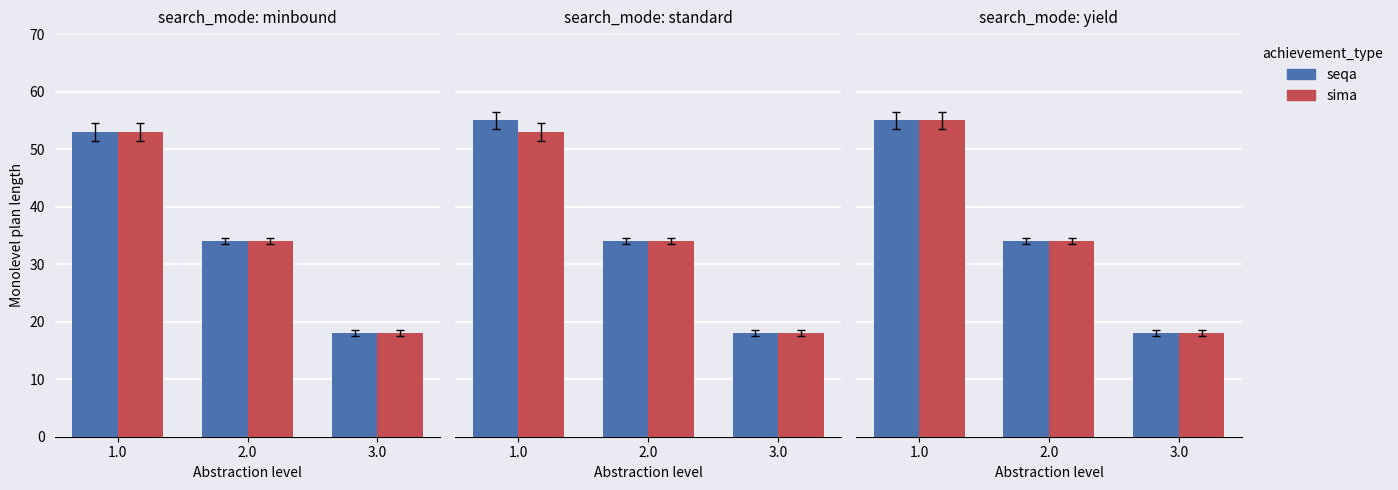

True or false: seqa has a value of 77 at 1.0.

False